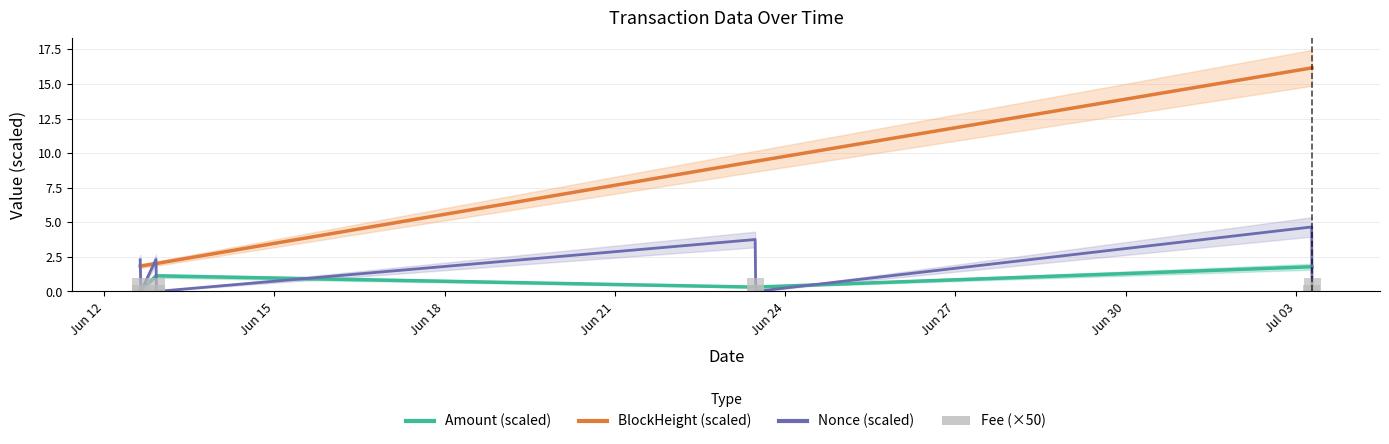

What position from the left is Jun 24?

5